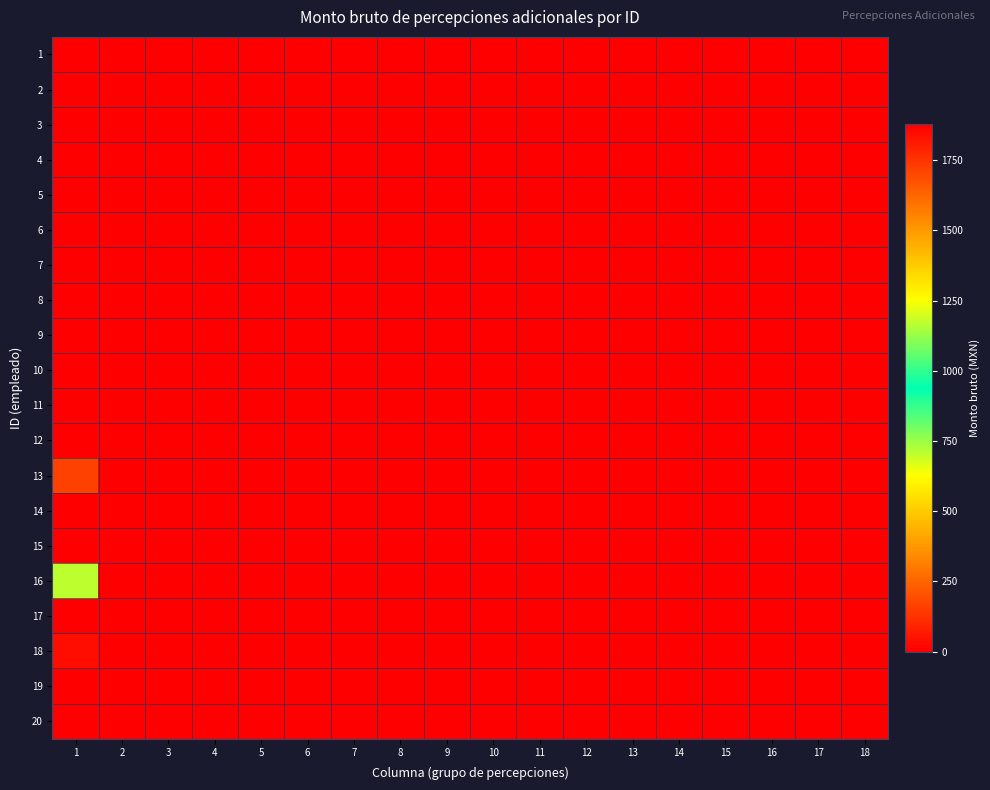

Which series has the widest spread of values?

17